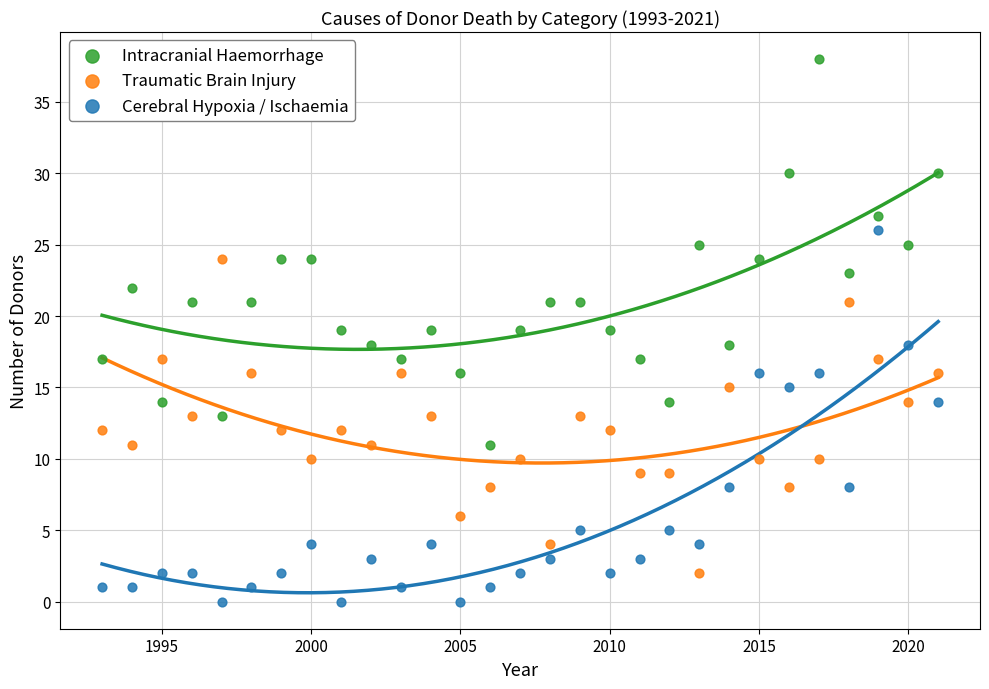

Across all data points, what is the range of Y values (max minus min)?

38